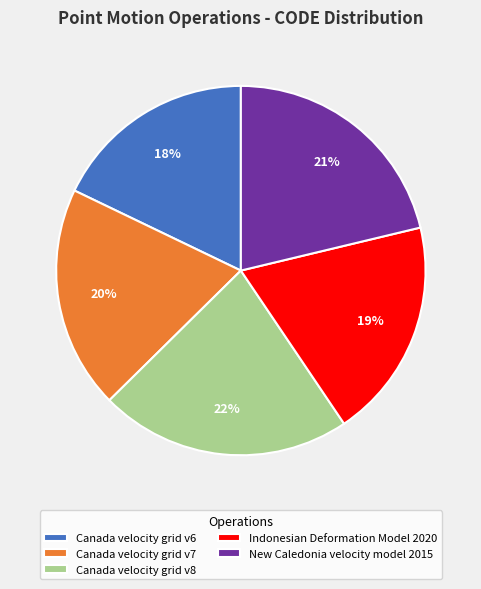

To the nearest percent, what portion does Indonesian Deformation Model 2020 represent?

19%